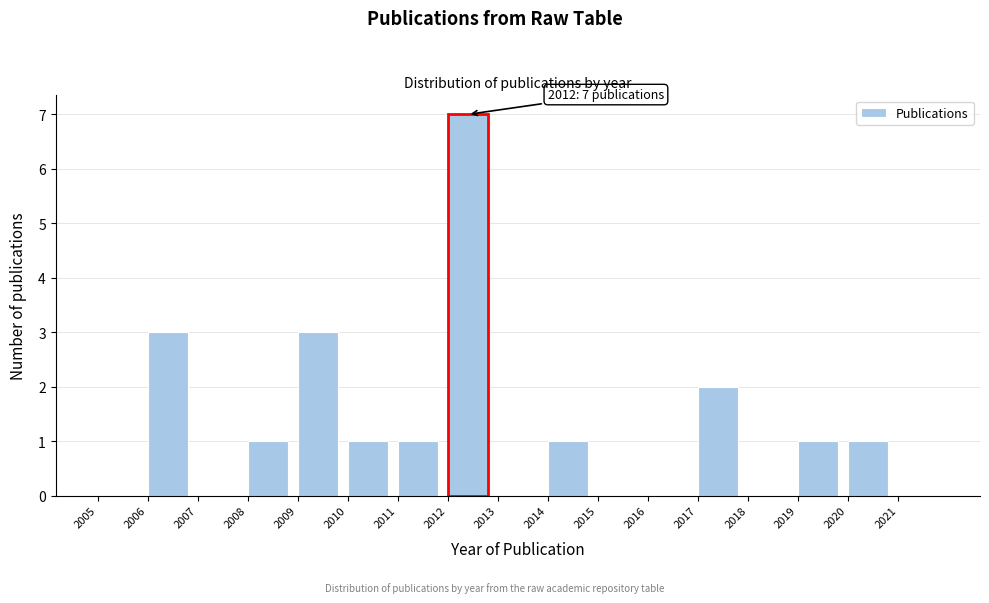

Which range on the x-axis has the tallest bar?

2012 to 2013